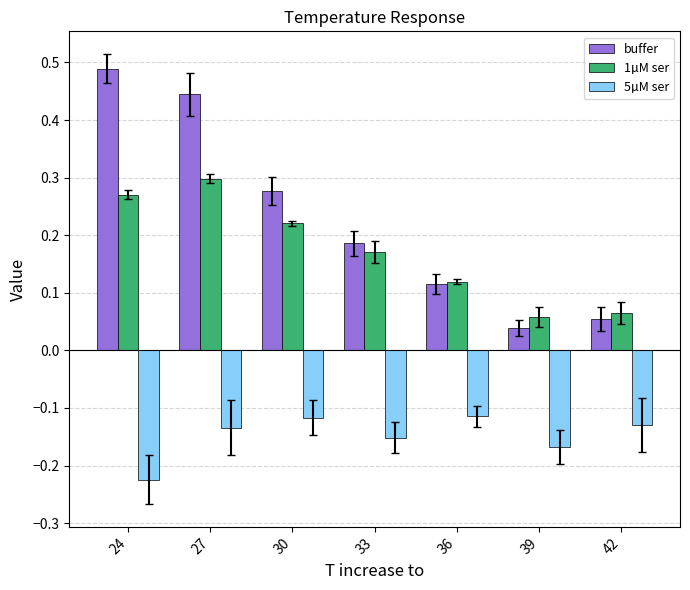

Which series has the widest spread of values?

buffer